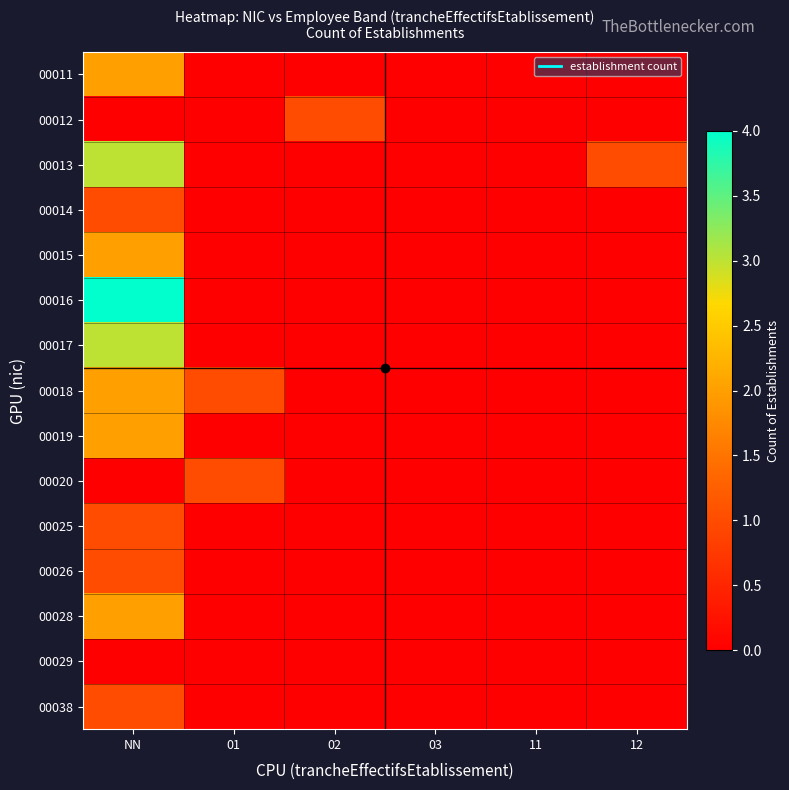

Reading left to right, what are all the values shown in this chart?

00011: NN=2	01=0	02=0	03=0	11=0	12=0
00012: NN=0	01=0	02=1	03=0	11=0	12=0
00013: NN=3	01=0	02=0	03=0	11=0	12=1
00014: NN=1	01=0	02=0	03=0	11=0	12=0
00015: NN=2	01=0	02=0	03=0	11=0	12=0
00016: NN=4	01=0	02=0	03=0	11=0	12=0
00017: NN=3	01=0	02=0	03=0	11=0	12=0
00018: NN=2	01=1	02=0	03=0	11=0	12=0
00019: NN=2	01=0	02=0	03=0	11=0	12=0
00020: NN=0	01=1	02=0	03=0	11=0	12=0
00025: NN=1	01=0	02=0	03=0	11=0	12=0
00026: NN=1	01=0	02=0	03=0	11=0	12=0
00028: NN=2	01=0	02=0	03=0	11=0	12=0
00029: NN=0	01=0	02=0	03=0	11=0	12=0
00038: NN=1	01=0	02=0	03=0	11=0	12=0